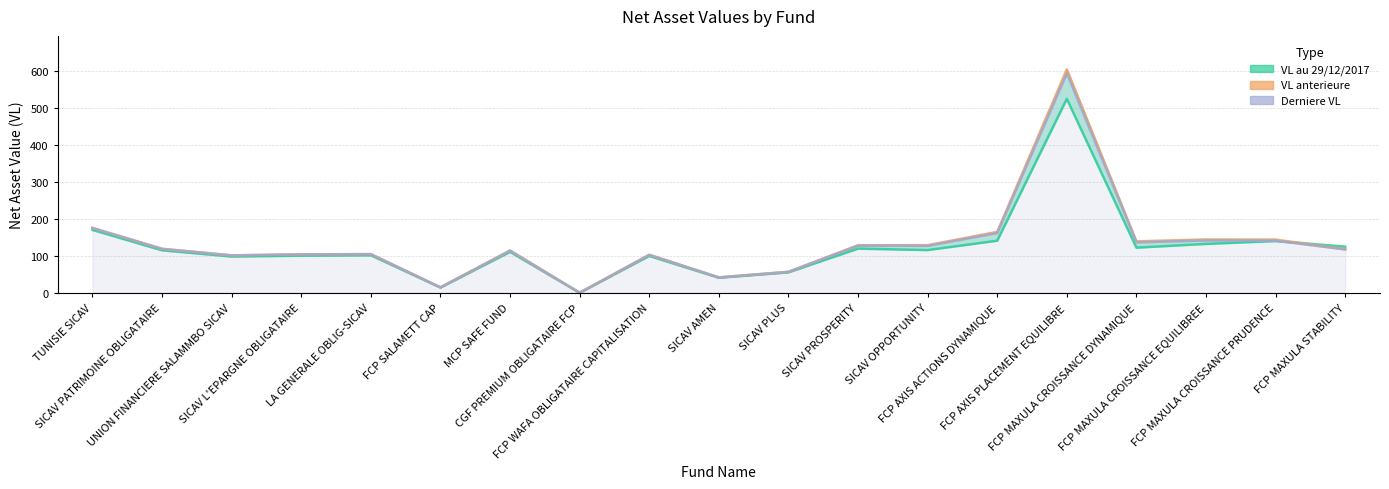

What is the label of the 14th point from the left?

FCP AXIS ACTIONS DYNAMIQUE